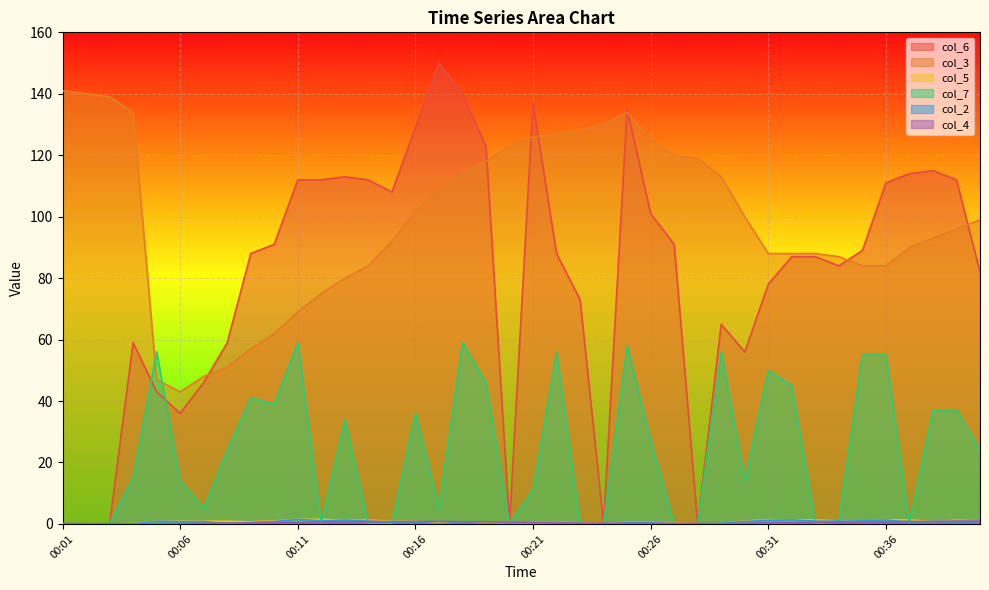

After their last crossing, which series has the higher values: col_5 or col_4?

col_5